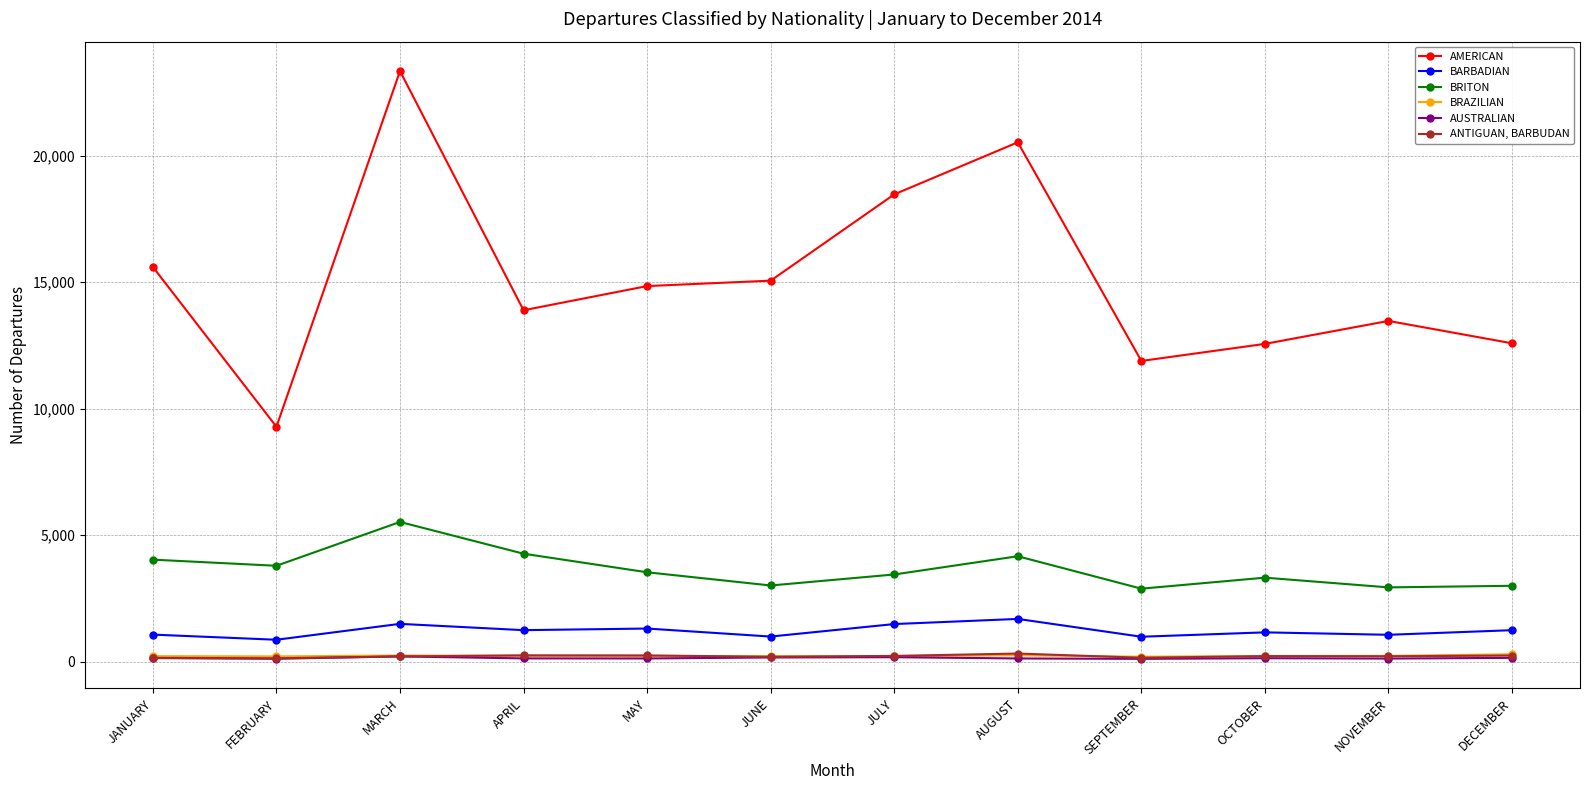

True or false: BRITON and AMERICAN intersect in this chart.

False